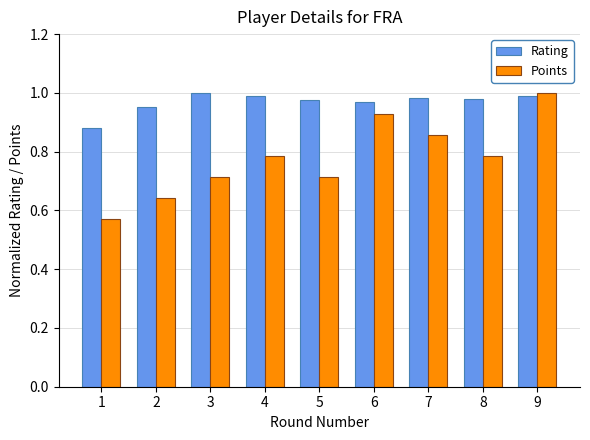

Rank the series by their average value, from highest to lowest.

Rating, Points